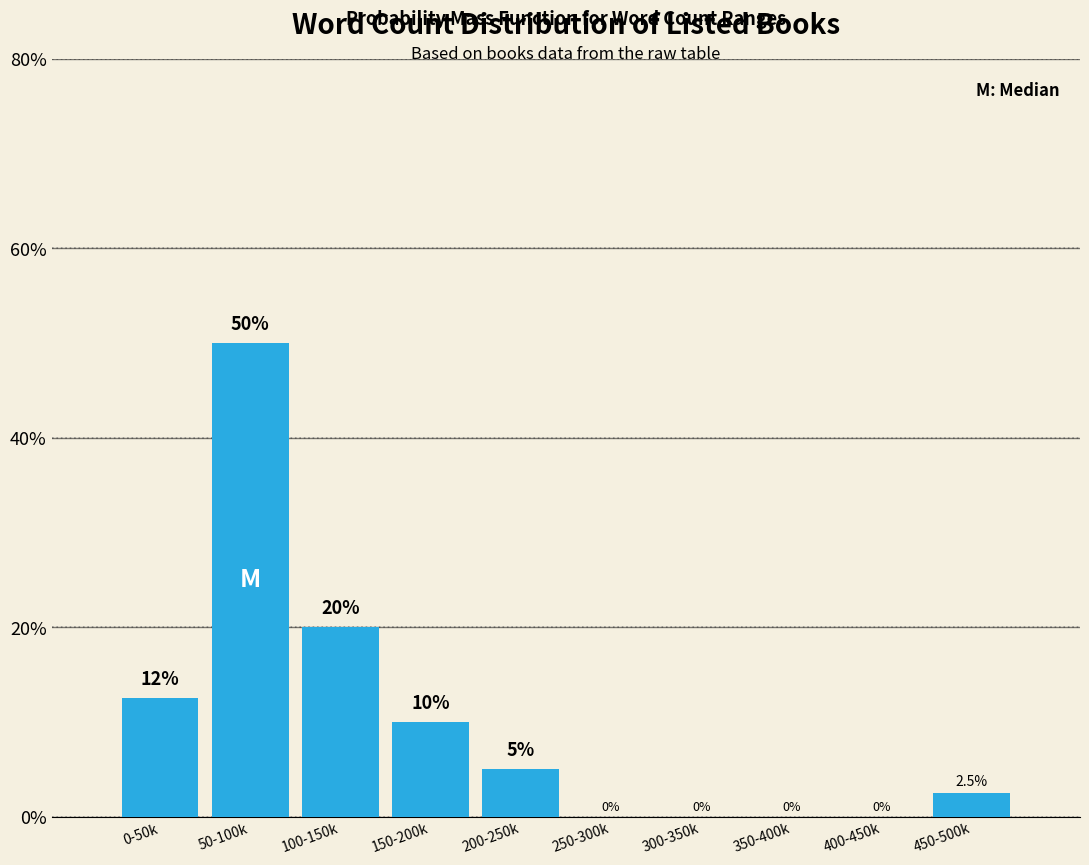

Reading left to right, transcribe all the data shown in this chart.

0-50k=12.5	50-100k=50.0	100-150k=20.0	150-200k=10.0	200-250k=5.0	250-300k=0.0	300-350k=0.0	350-400k=0.0	400-450k=0.0	450-500k=2.5